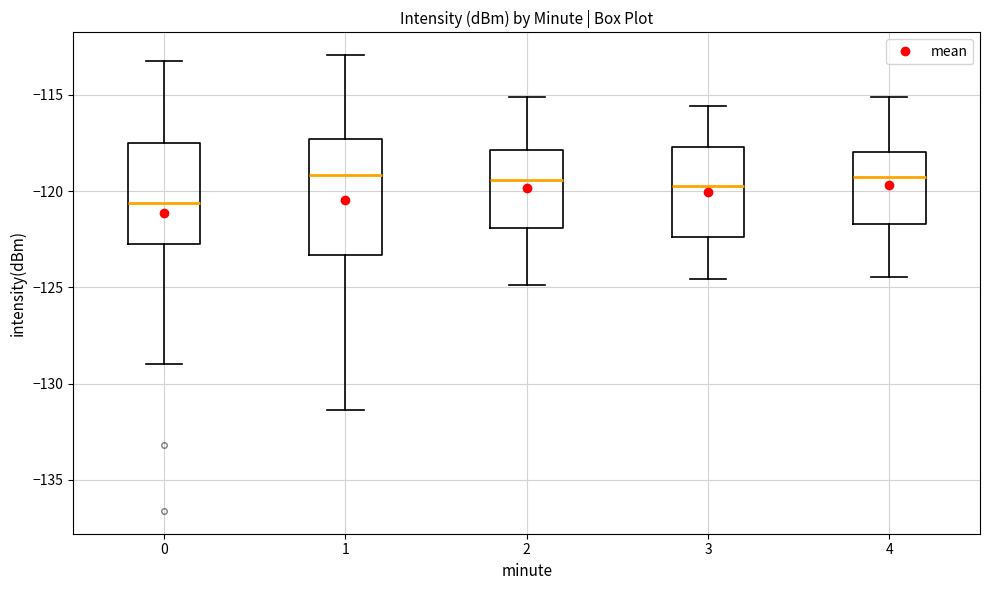

Which box is the tallest, from its lower edge to its upper edge?

1